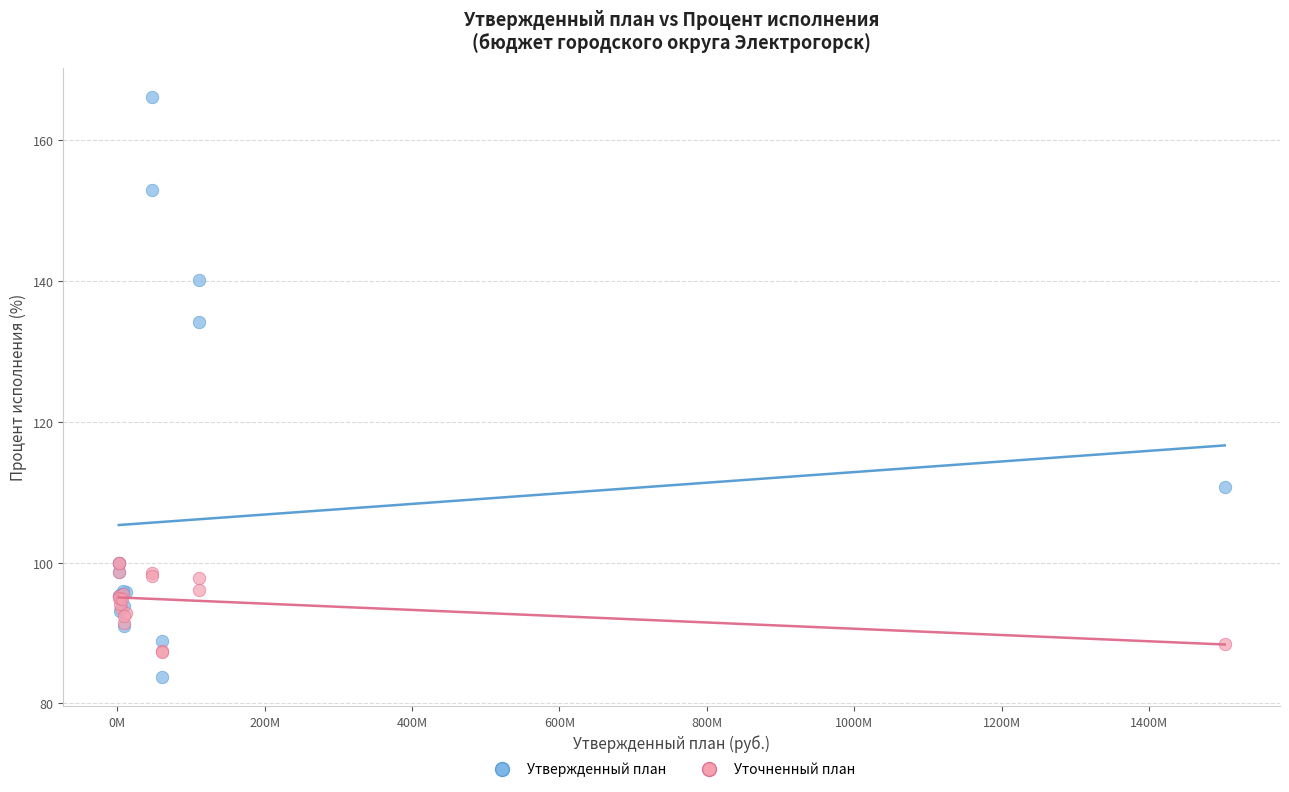

Which series has the largest Y range (max minus min)?

Утвержденный план